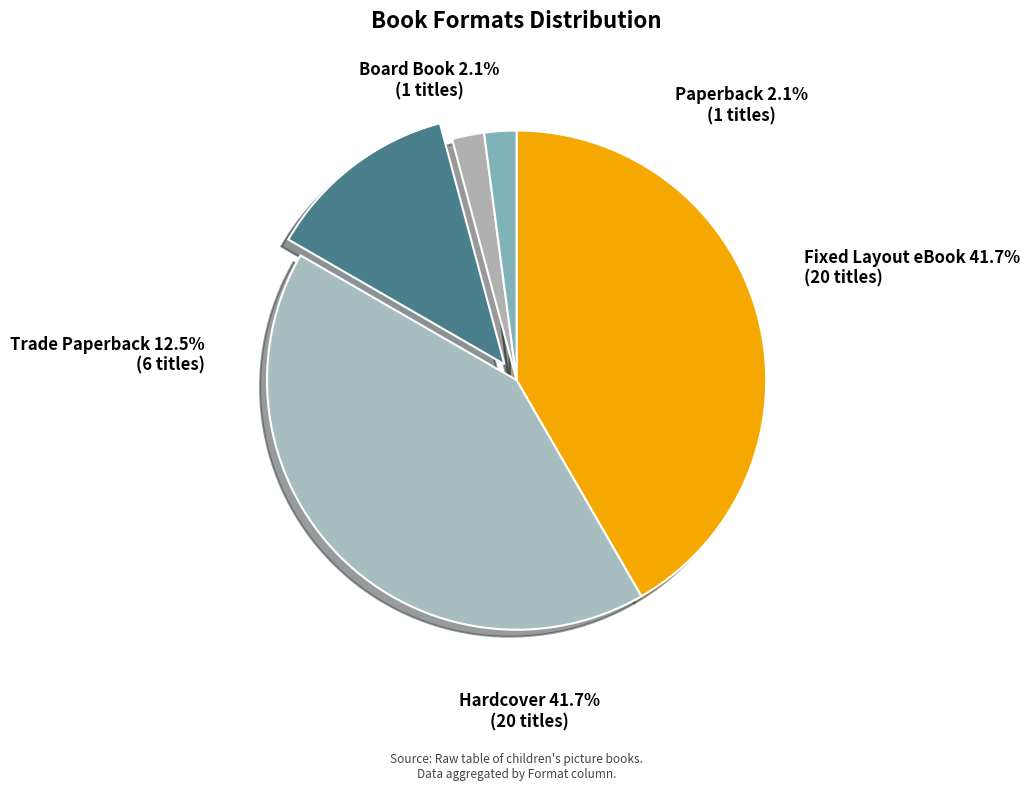

Between Hardcover and Trade Paperback, which is larger?

Hardcover